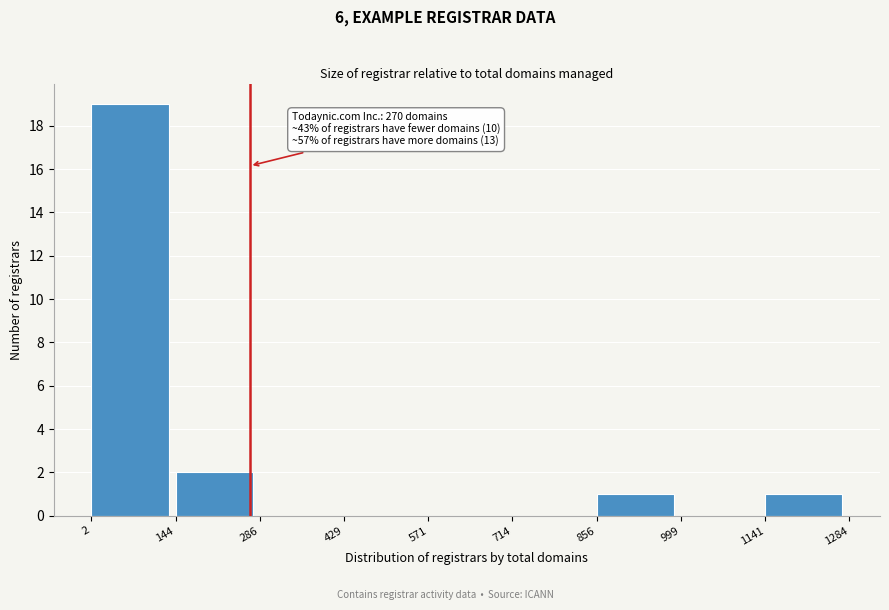

Which range on the x-axis has the tallest bar?

2 to 144